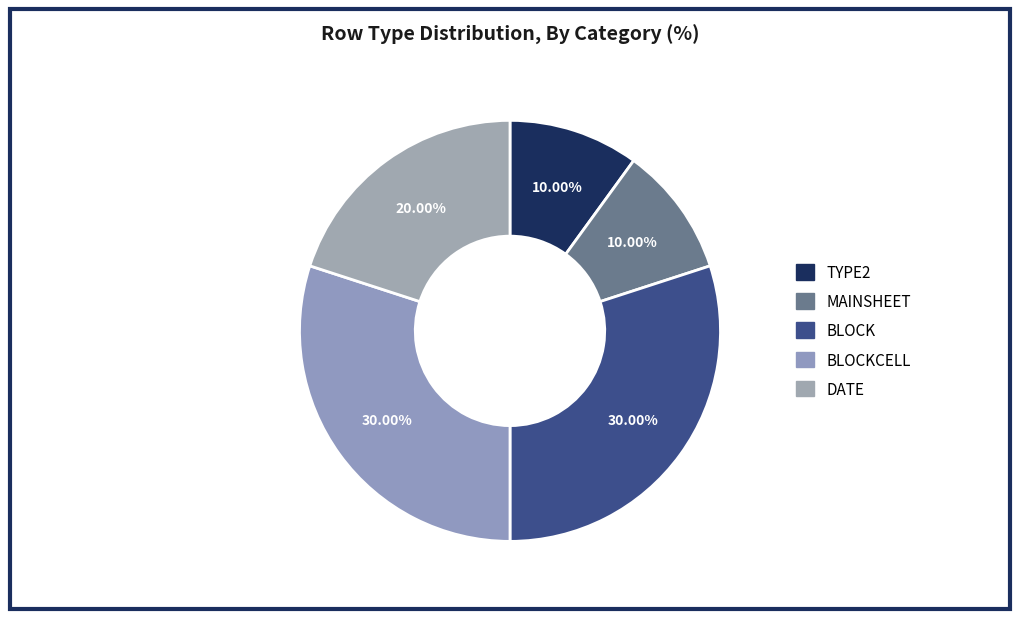

How many slices are in this pie chart?

5